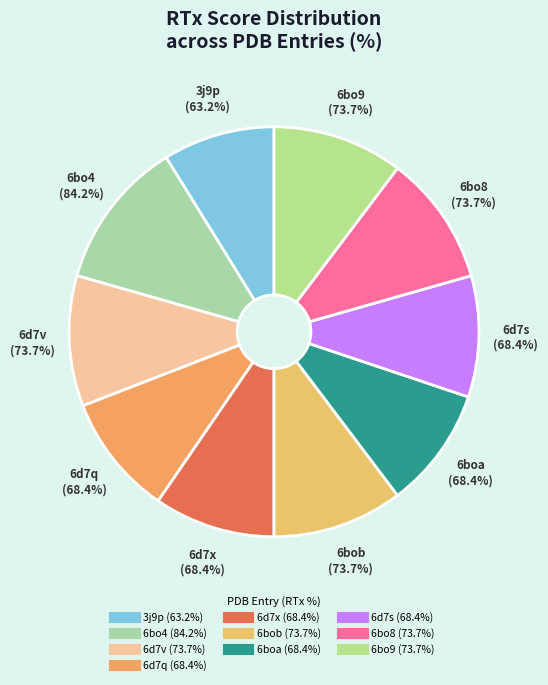

True or false: 6d7q(40) accounts for 3% of the total.

False